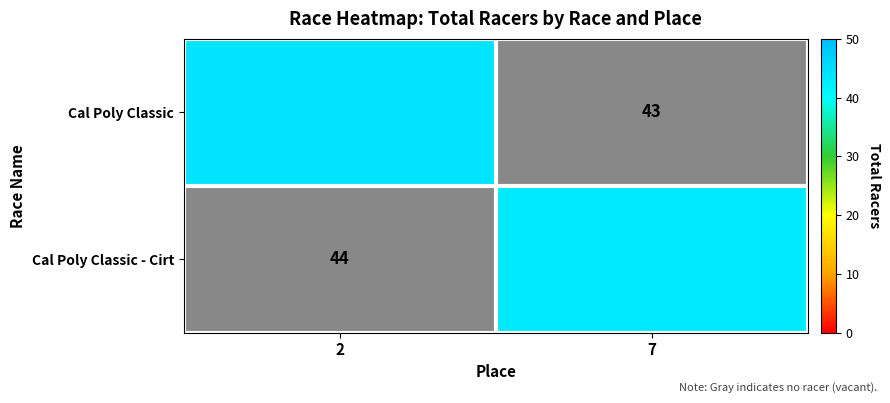

Rank the series at 2 from highest to lowest value.

Cal Poly Classic, Cal Poly Classic - Cirt